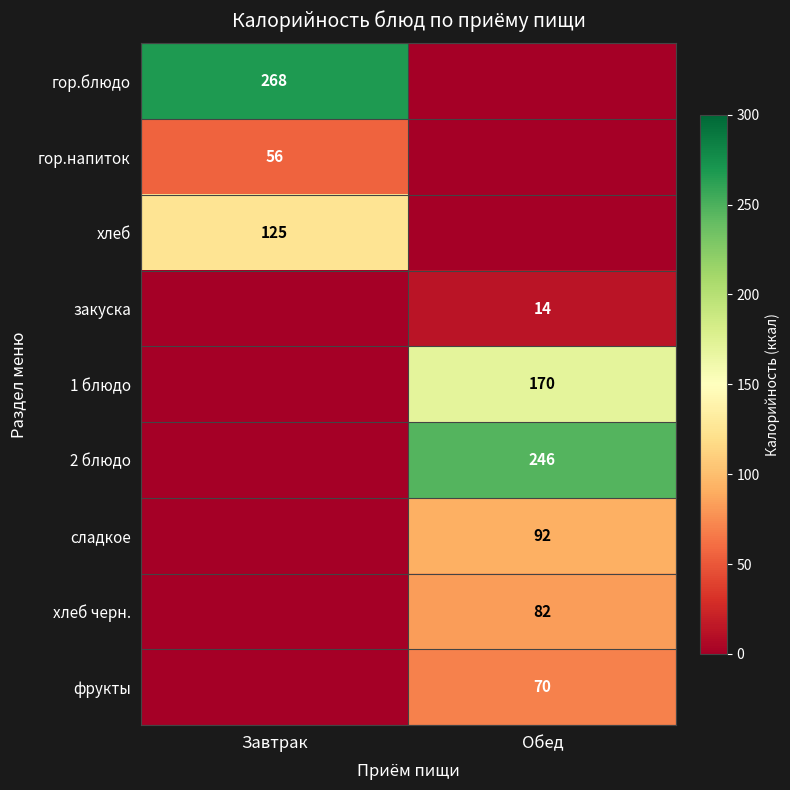

Is it true that гор.блюдо equals 110 at Завтрак?

False